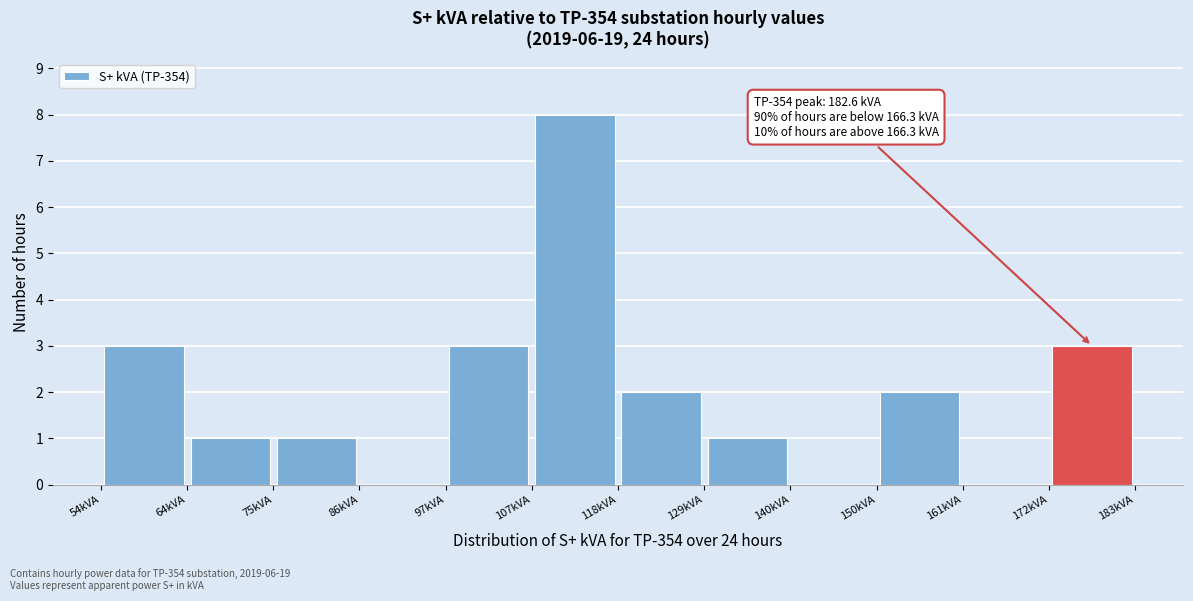

Which range on the x-axis has the tallest bar?

108 to 118